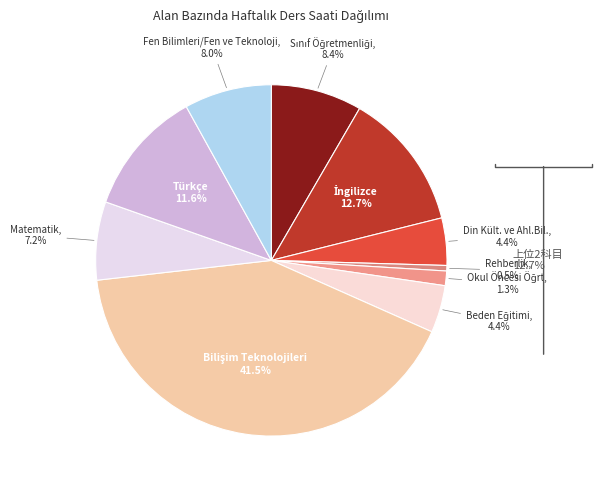

Between Türkçe and Din Kült. ve Ahl.Bil., which is larger?

Türkçe